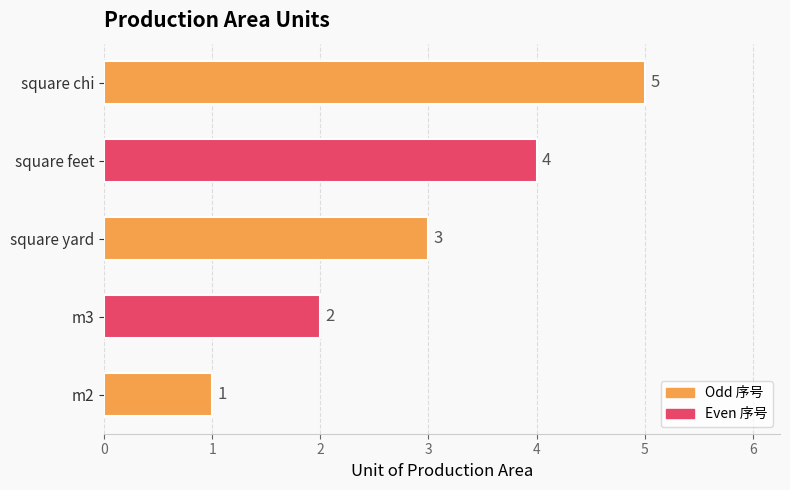

Between square feet and m3, which is larger?

square feet